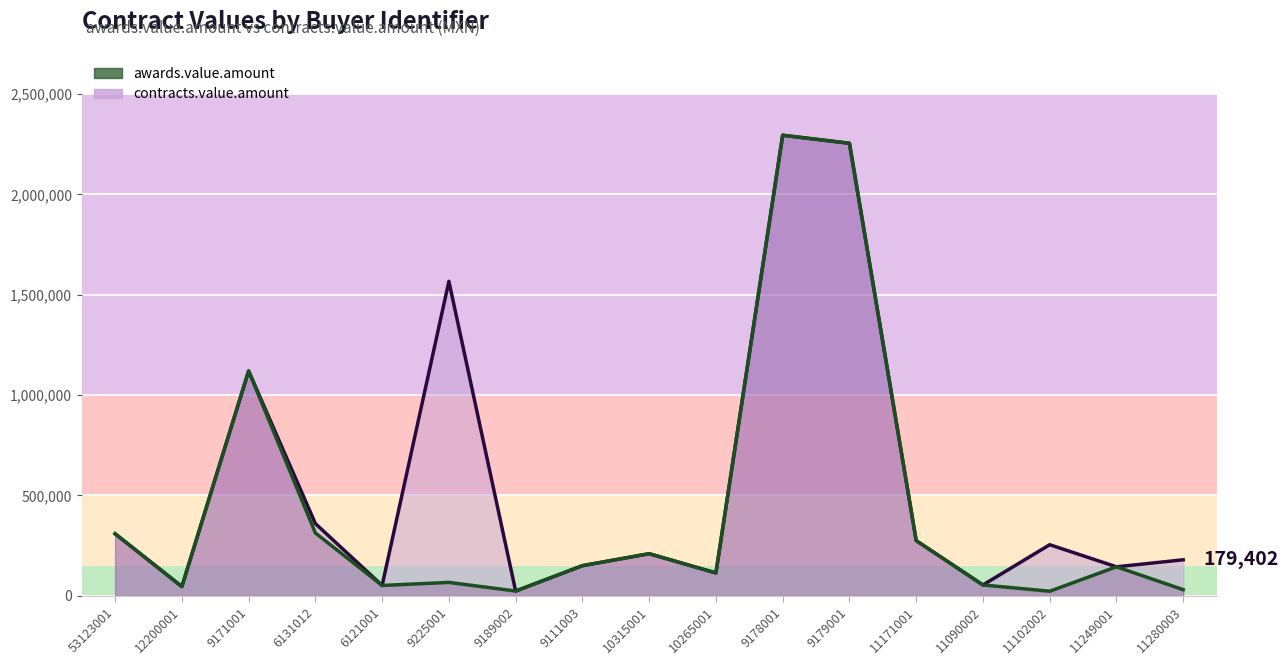

List the series in order of their overall mean, lowest first.

awards.value.amount, contracts.value.amount